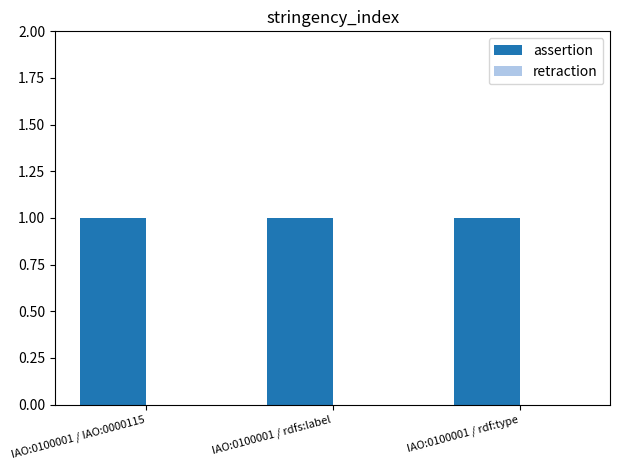

Is it true that retraction equals 0 at IAO:0100001 / rdfs:label?

True